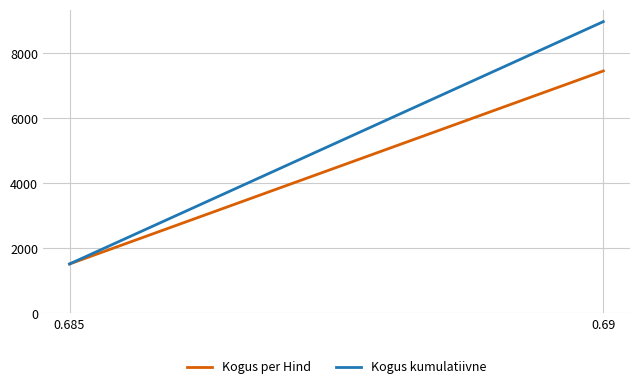

Rank the series by their average value, from highest to lowest.

Kogus kumulatiivne, Kogus per Hind